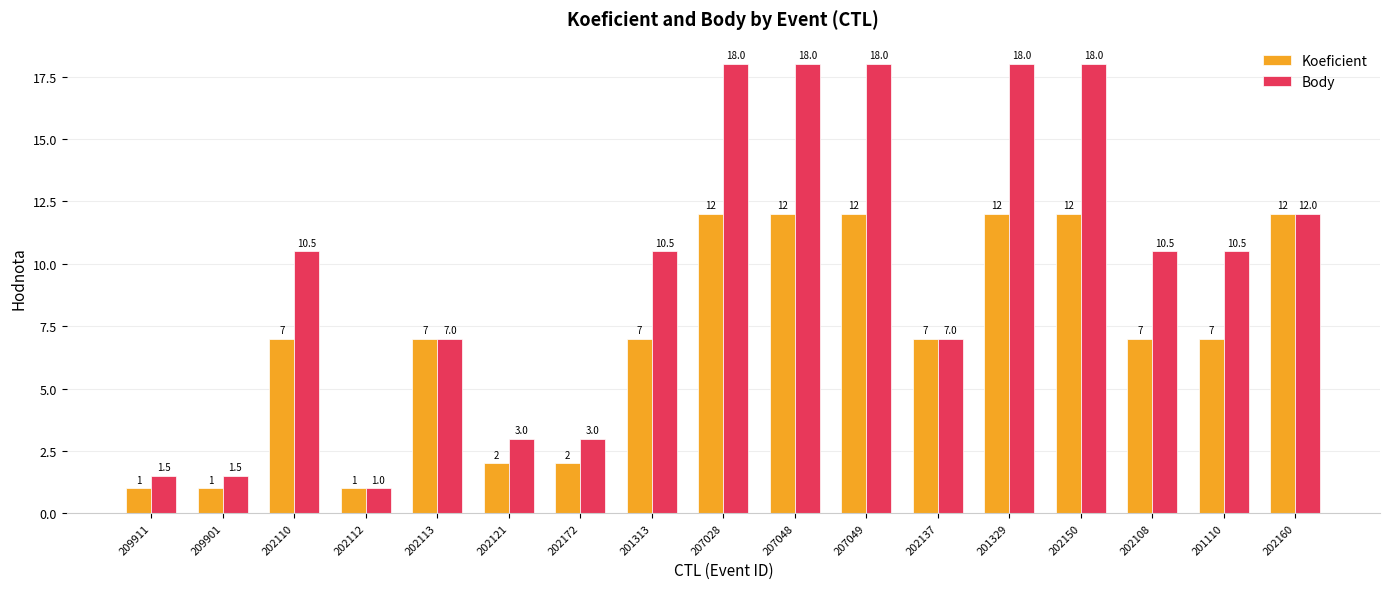

What is the label of the 13th bar from the left?

201329